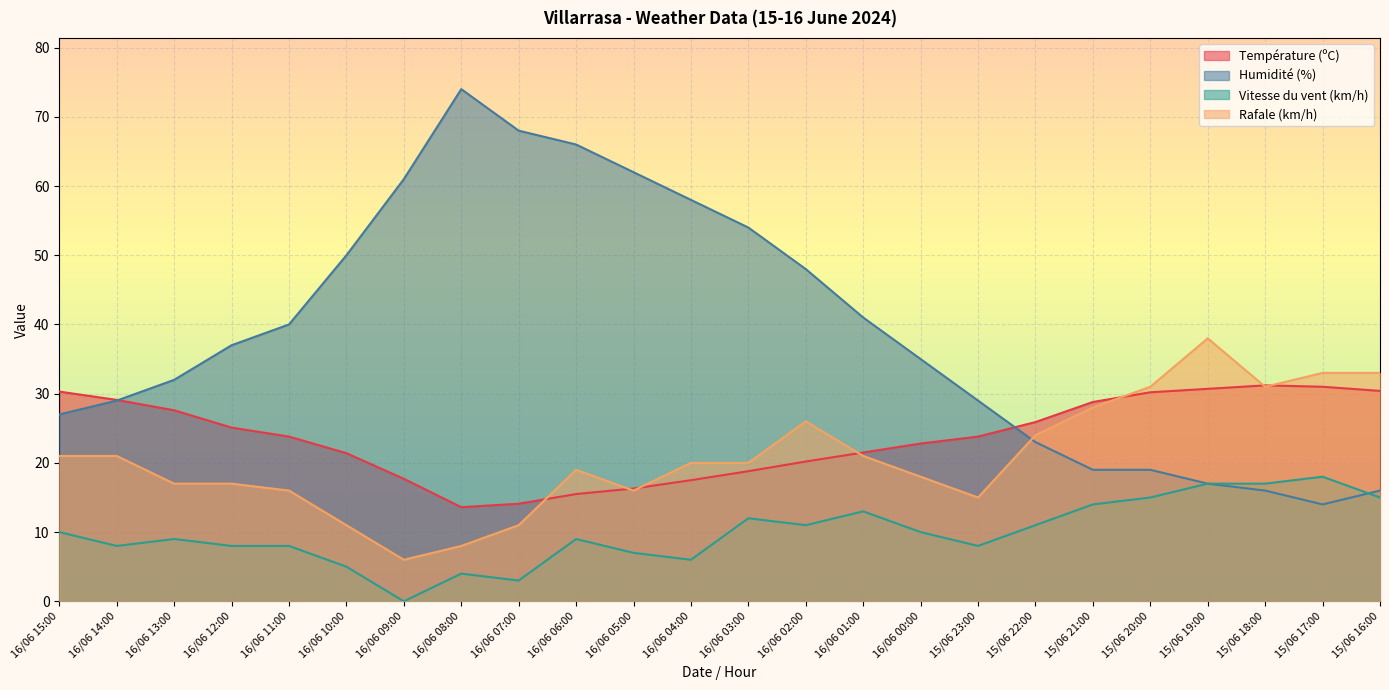

Which series changed the most between 16/06 10:00 and 15/06 18:00?

Humidité (%)